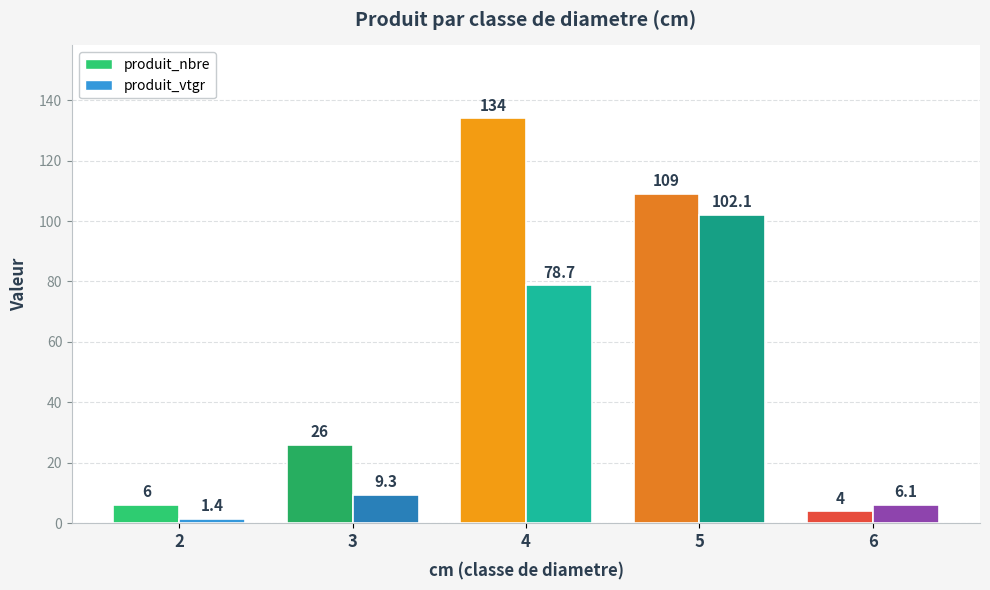

True or false: produit_nbre has a value of 203.2 at 4.

False